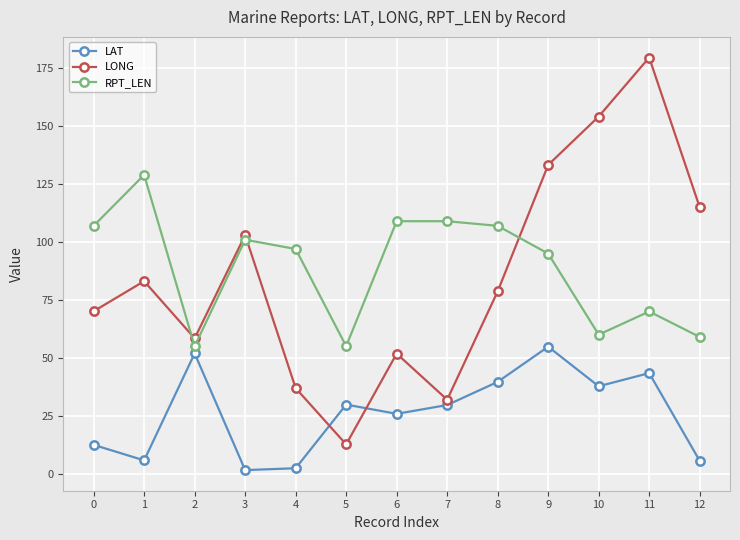

At which category does RPT_LEN reach its first local peak?

1